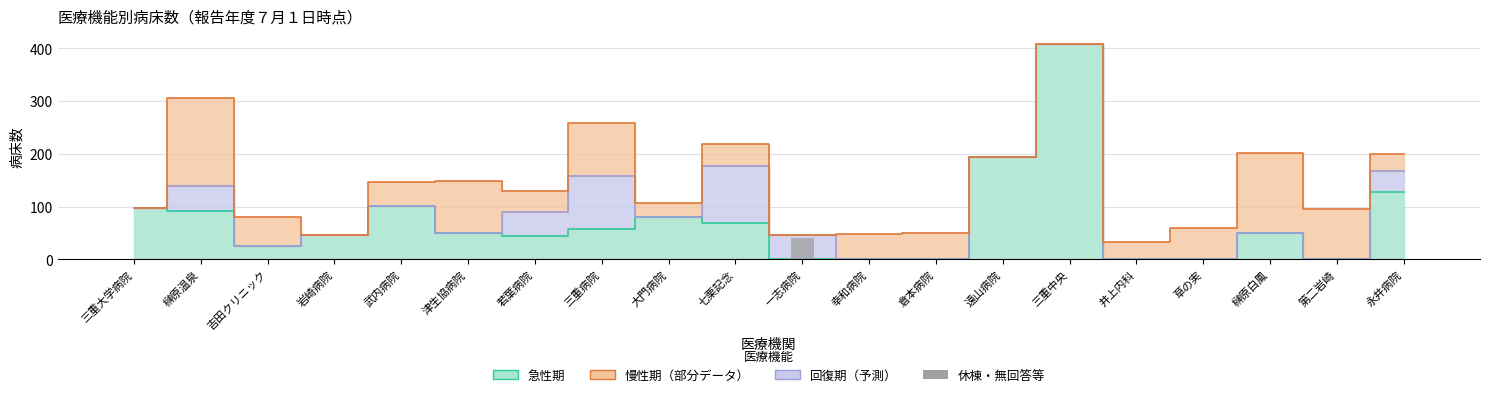

Which has a higher value, 吉田クリニック or 永井病院?

吉田クリニック